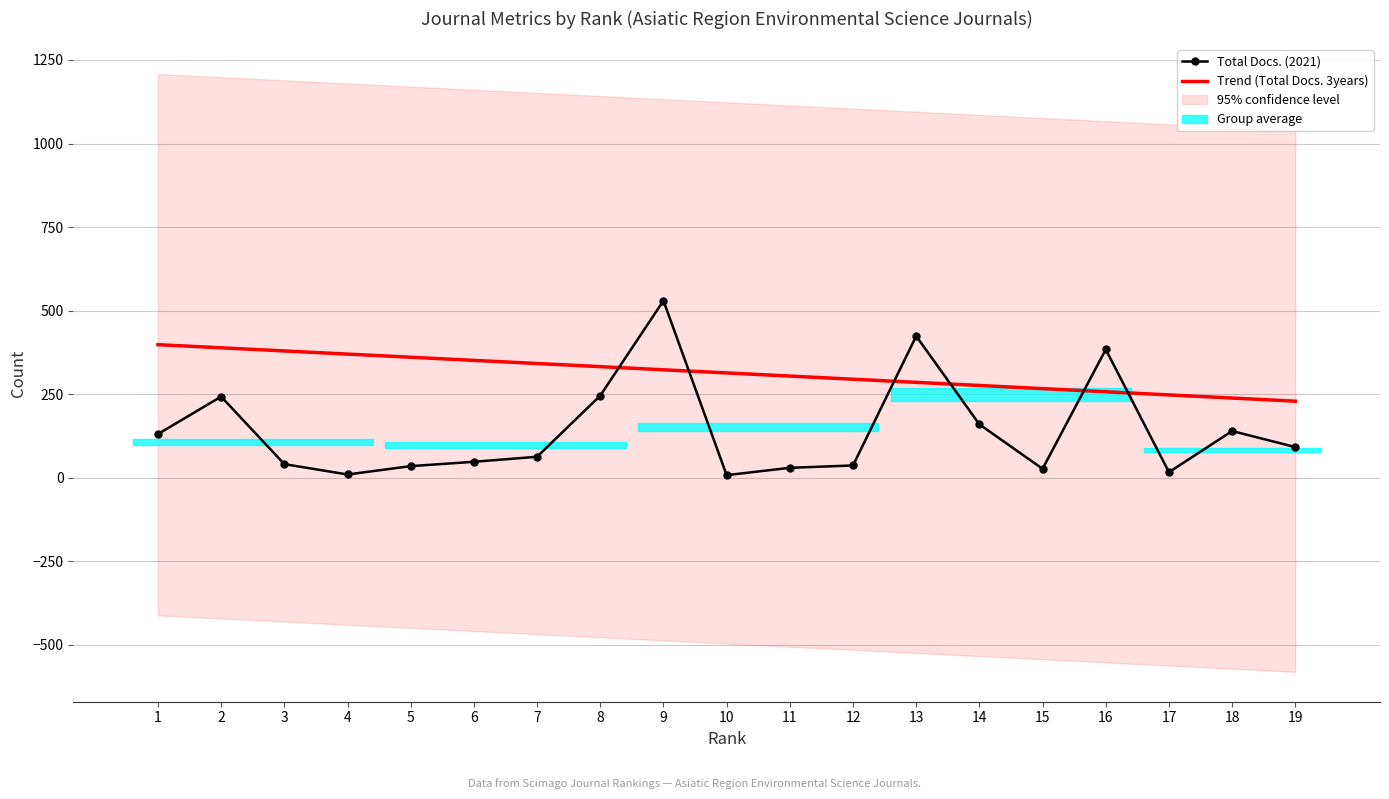

The Trend (Total Docs. 3years) series shows 257.5 at 16. True or false?

True